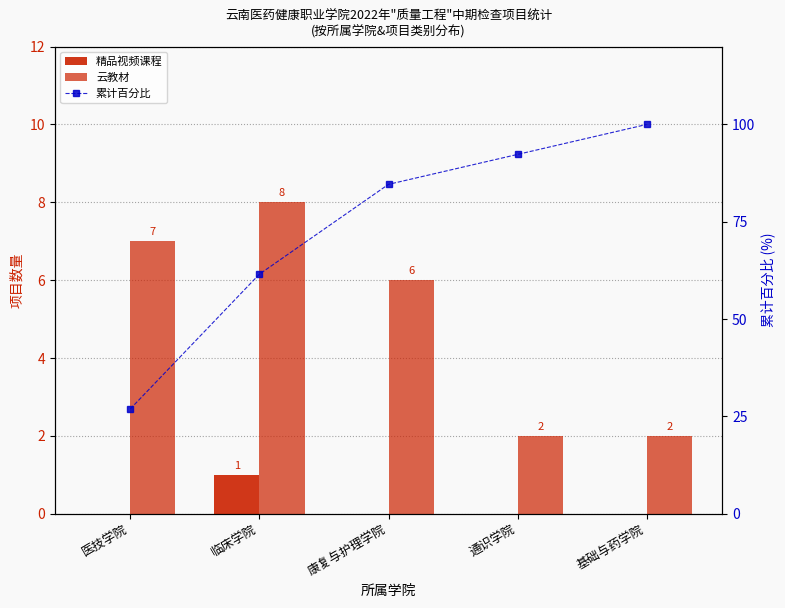

At which label does 云教材 reach its peak?

临床学院